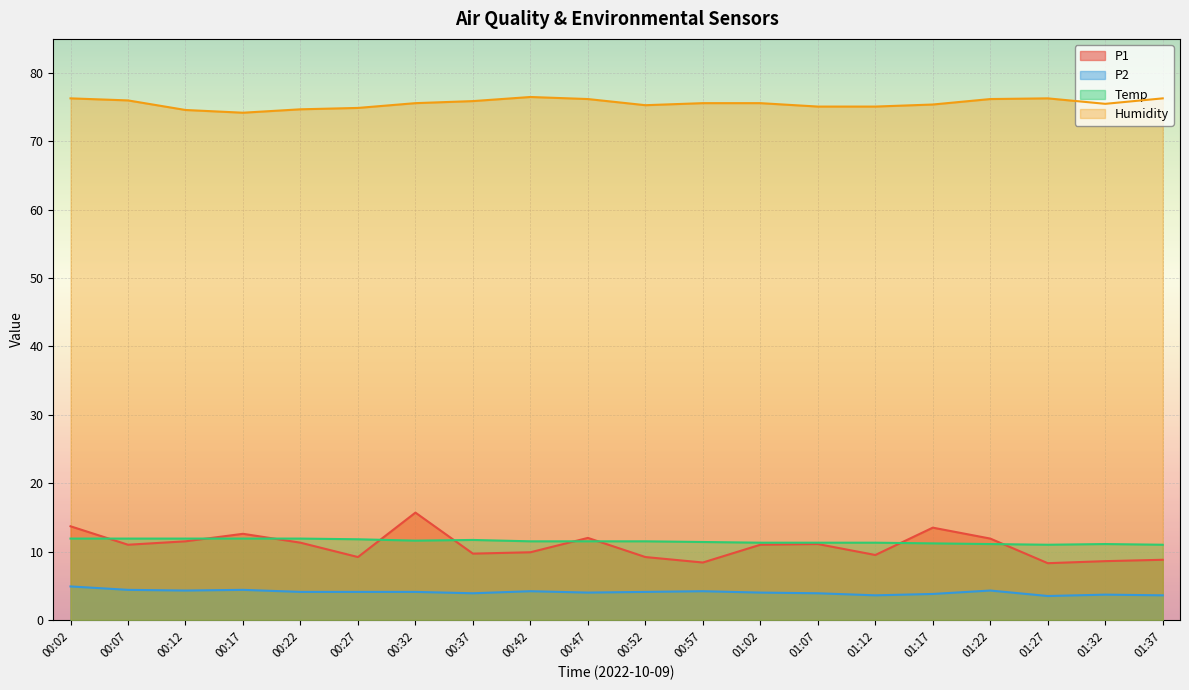

True or false: Temp and Humidity cross at least once.

False